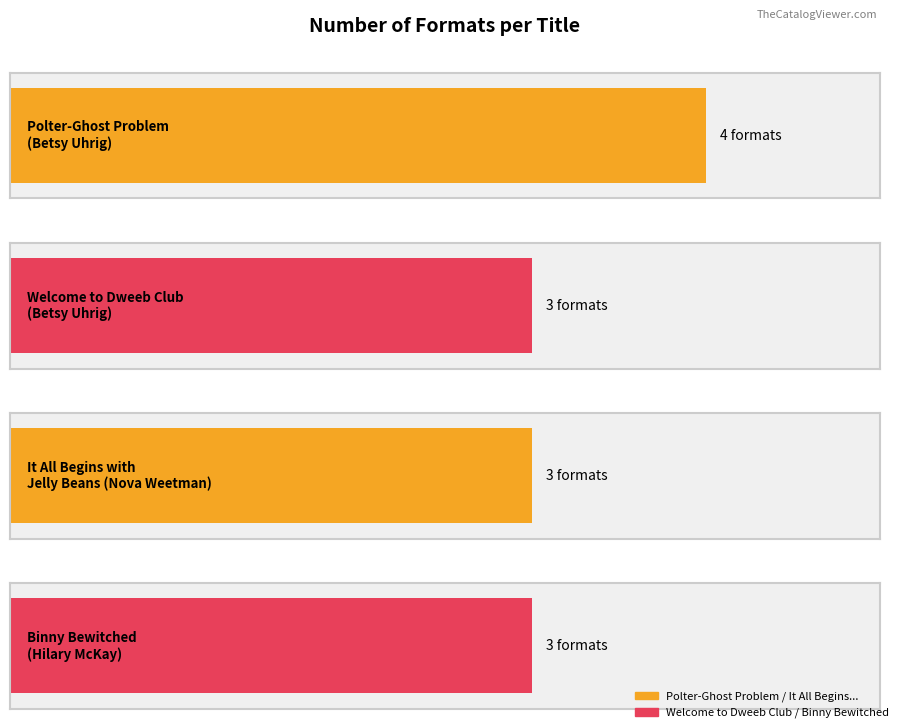

True or false: the data shows 3 at Binny Bewitched
(Hilary McKay).

True